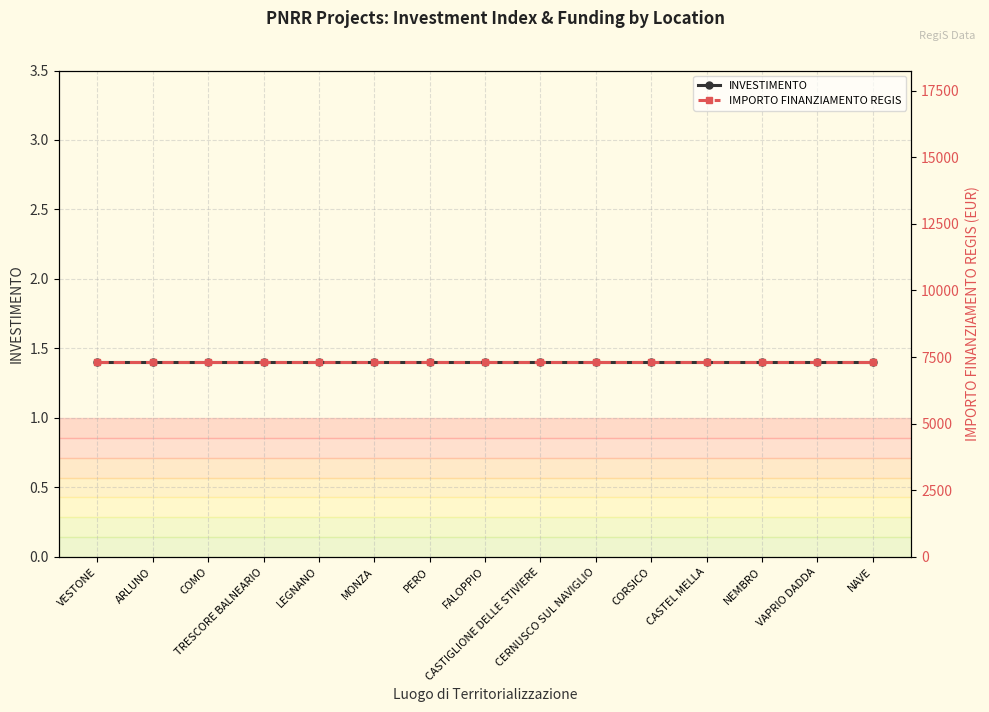

What is the smallest value displayed?

1.4